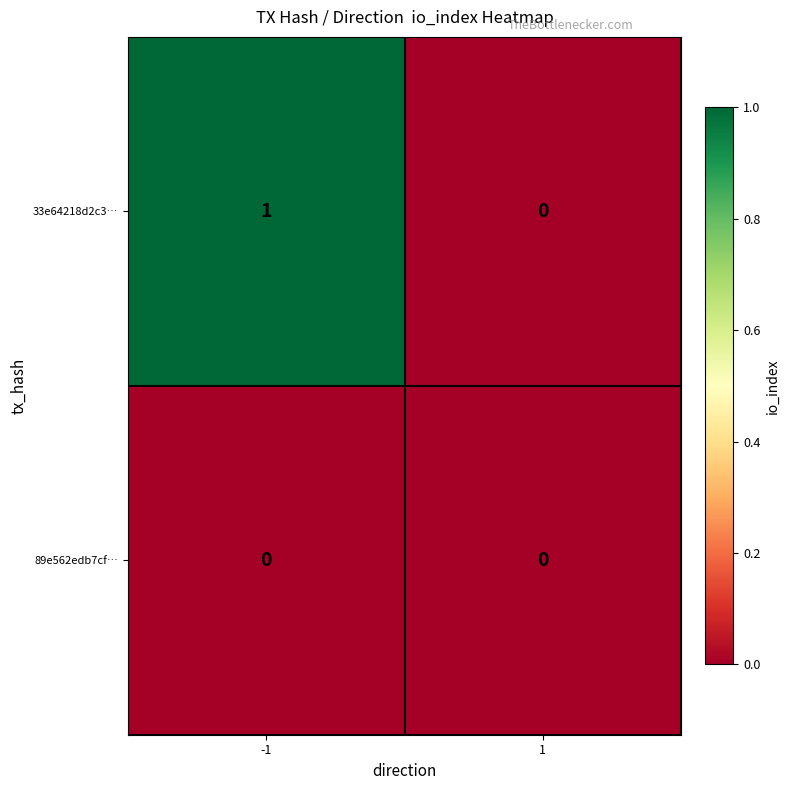

Reading left to right, extract all data points from this chart.

33e64218d2c3…: 1	0
89e562edb7cf…: 0	0